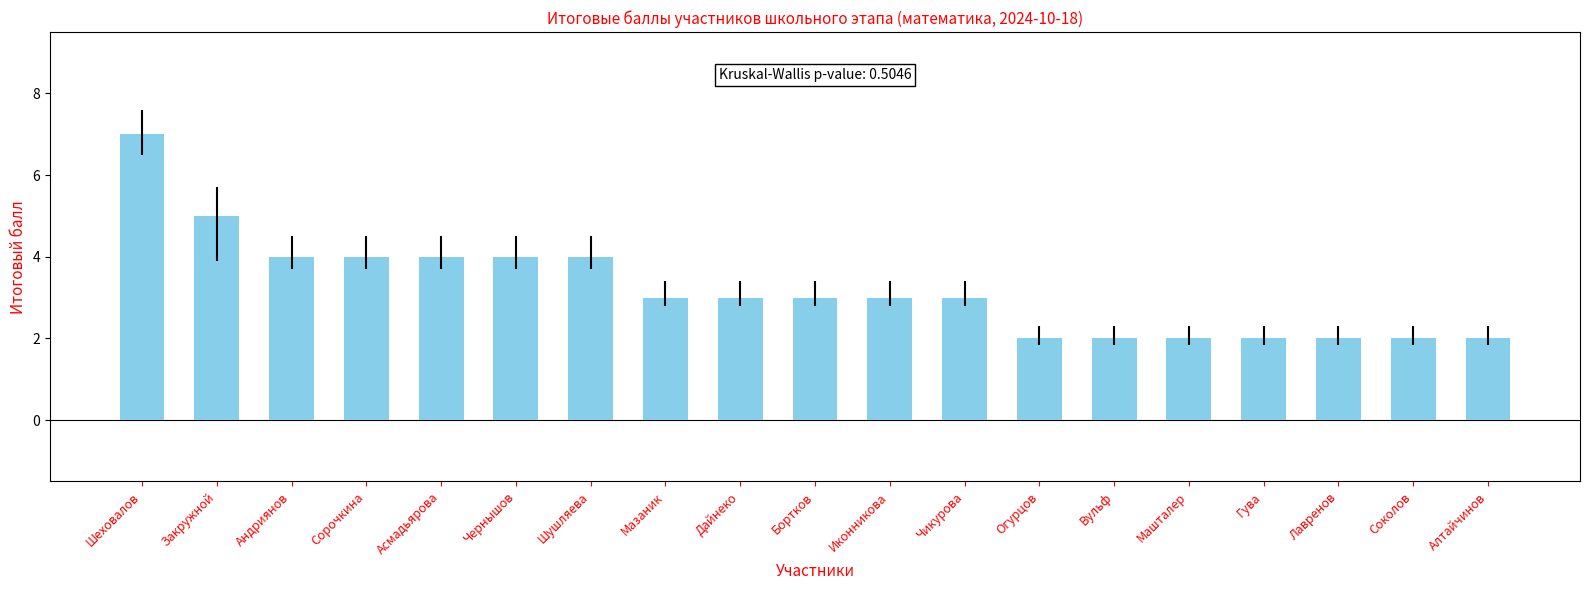

What is the approximate value at Андриянов?

4